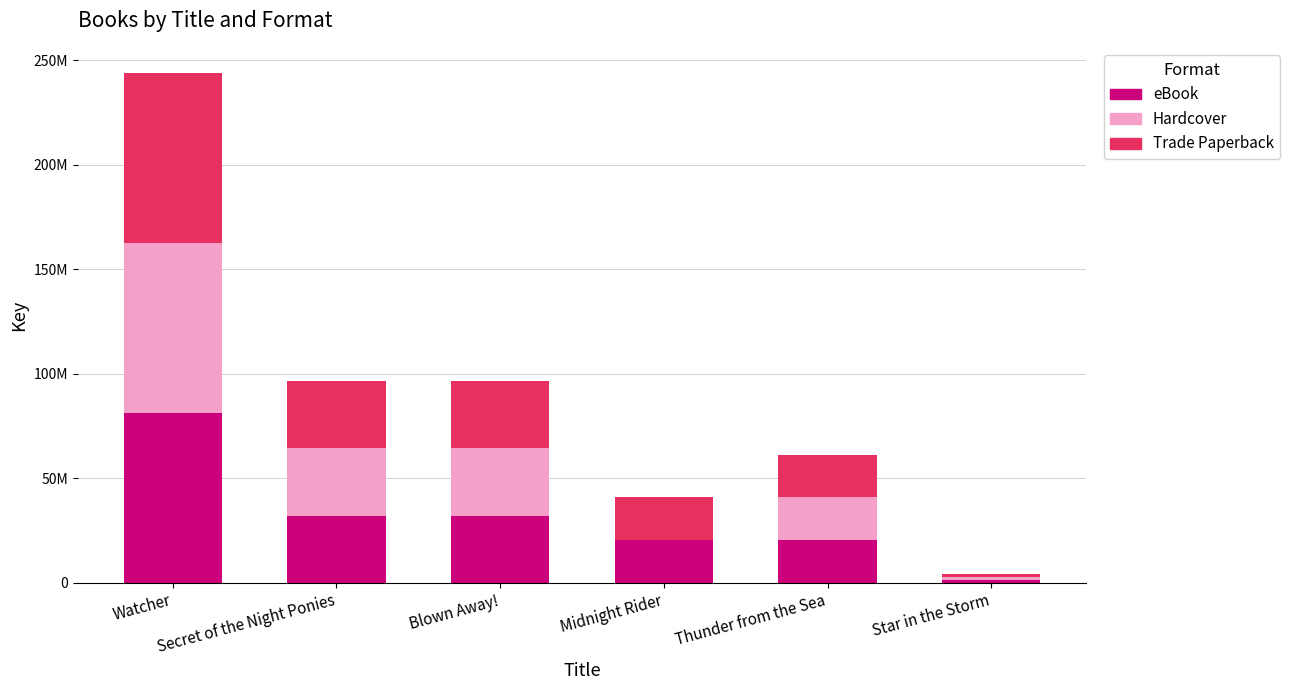

What is the difference between the Hardcover values at Star in the Storm and Midnight Rider?

1489984